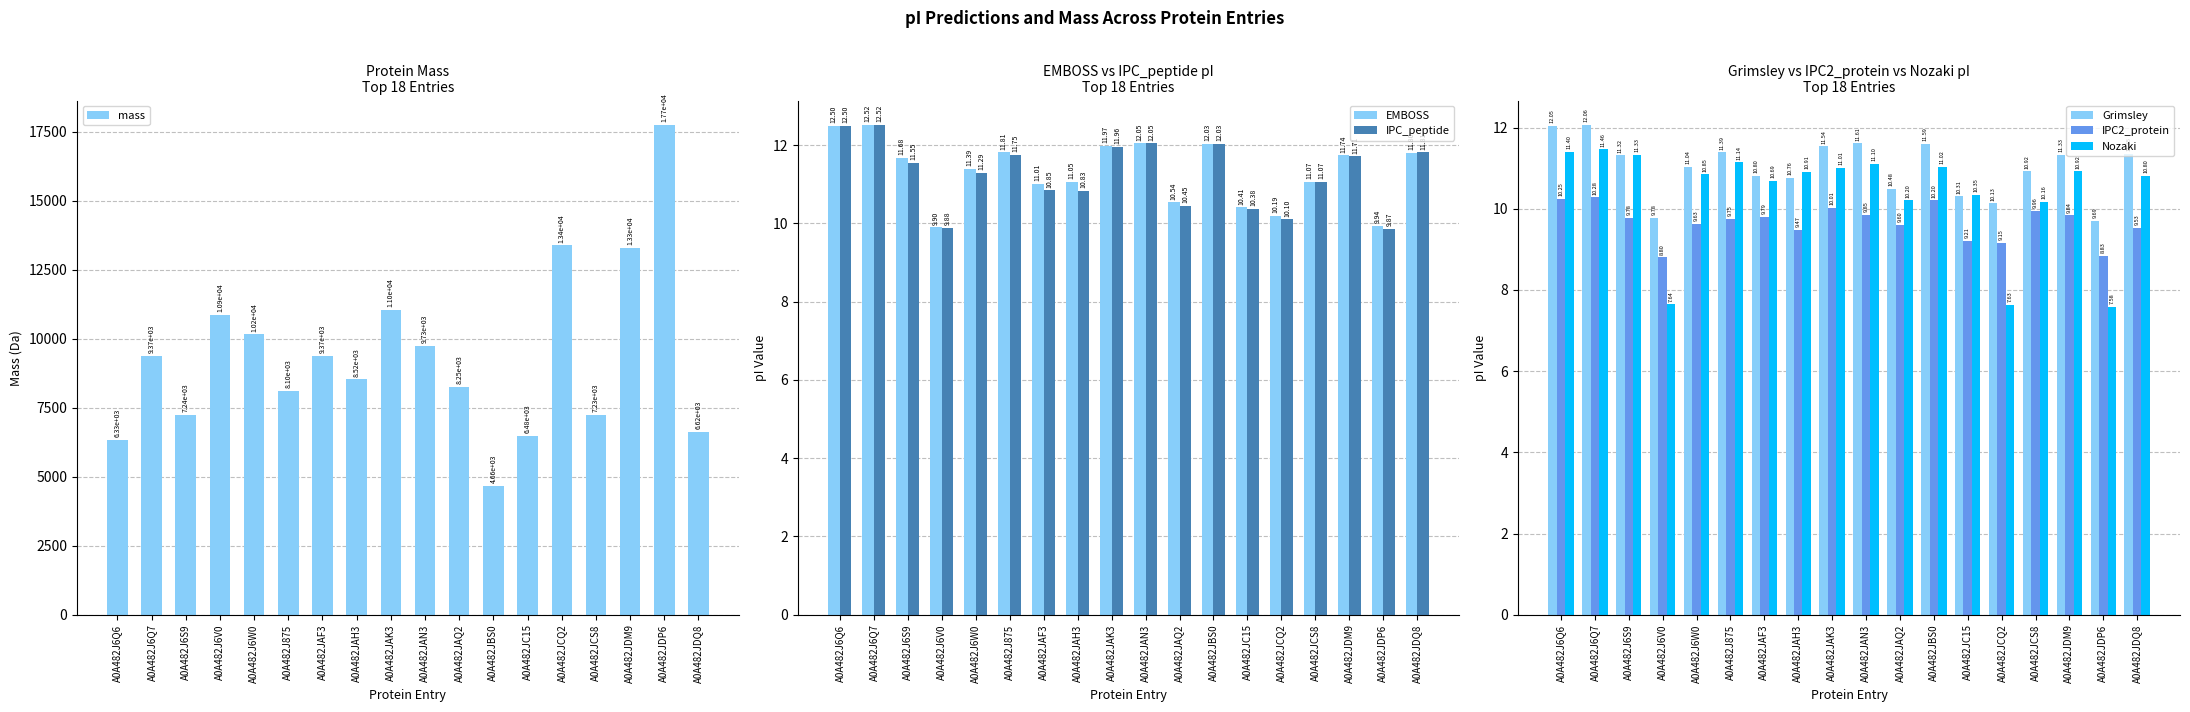

Does the chart contain stacked bars?

No